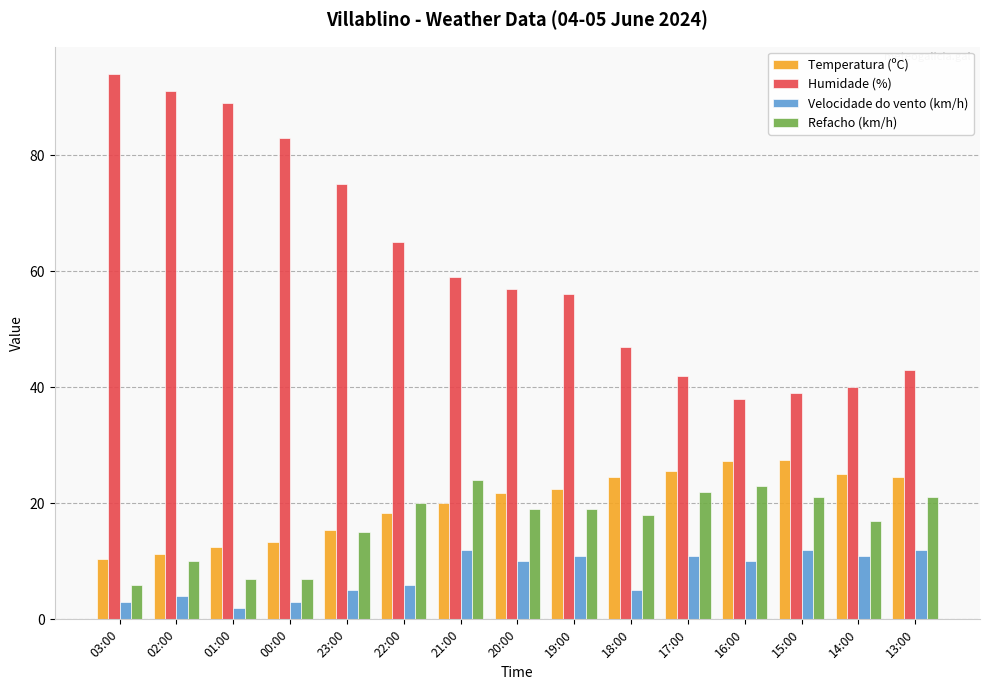

Where does the Humidade (%) series first go above 57?

03:00